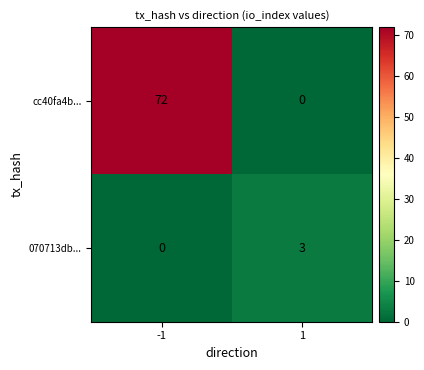

What is the approximate value of 070713db... at 1?

3